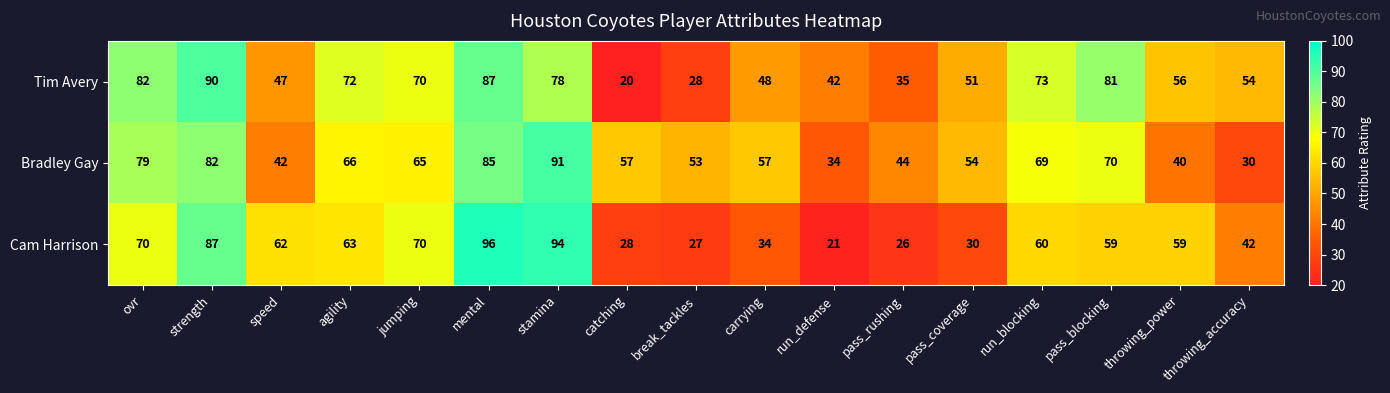

What value does the Bradley Gay series have at break_tackles?

53